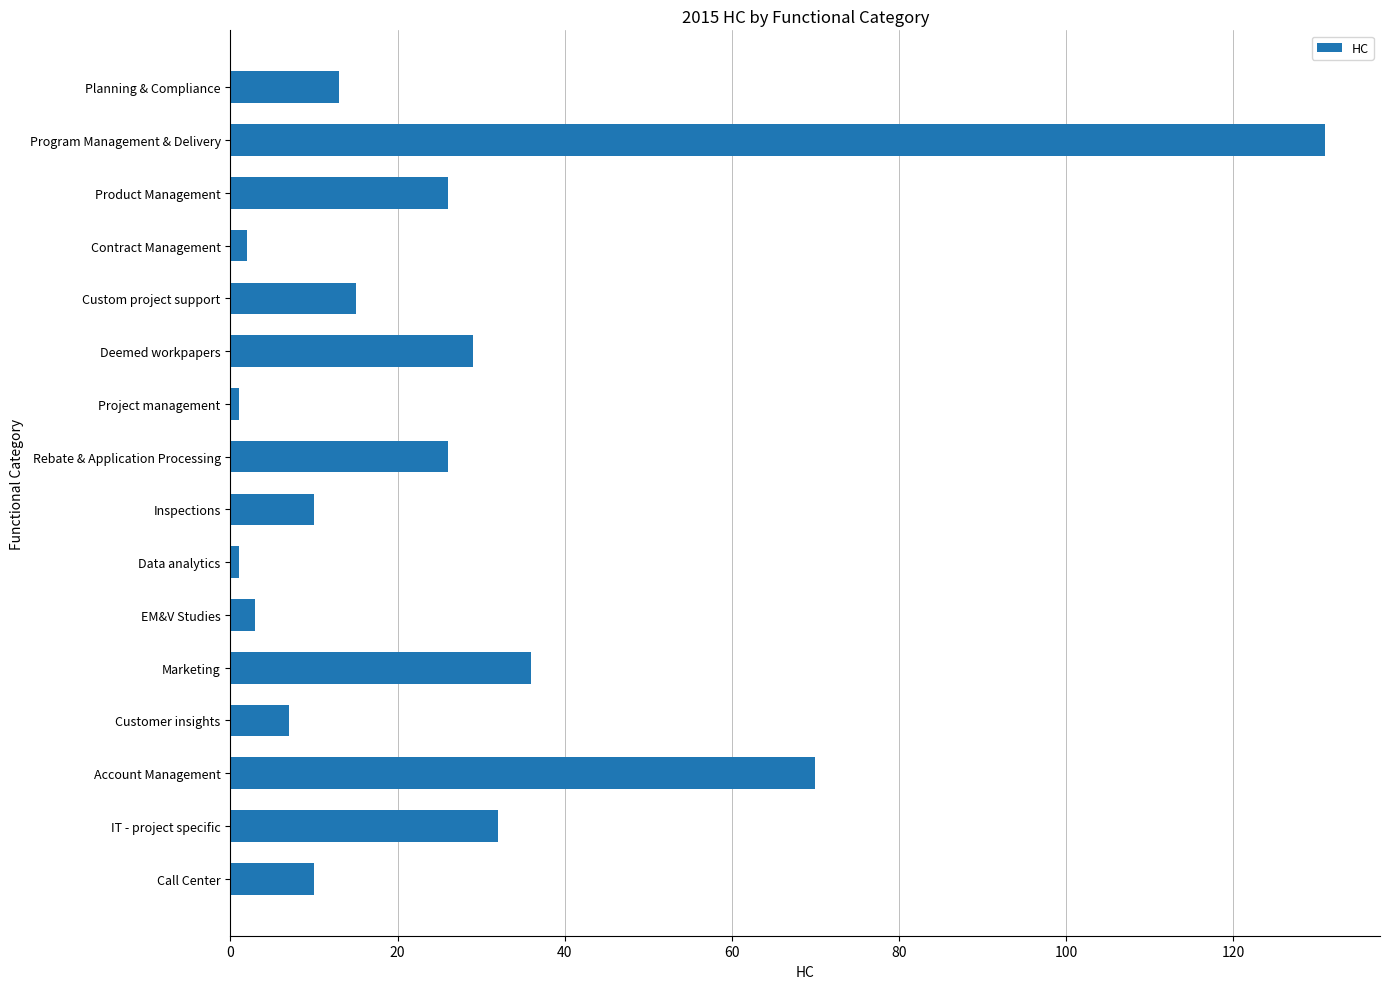

Reading bottom to top, transcribe all the data shown in this chart.

10	32	70	7	36	3	1	10	26	1	29	15	2	26	131	13